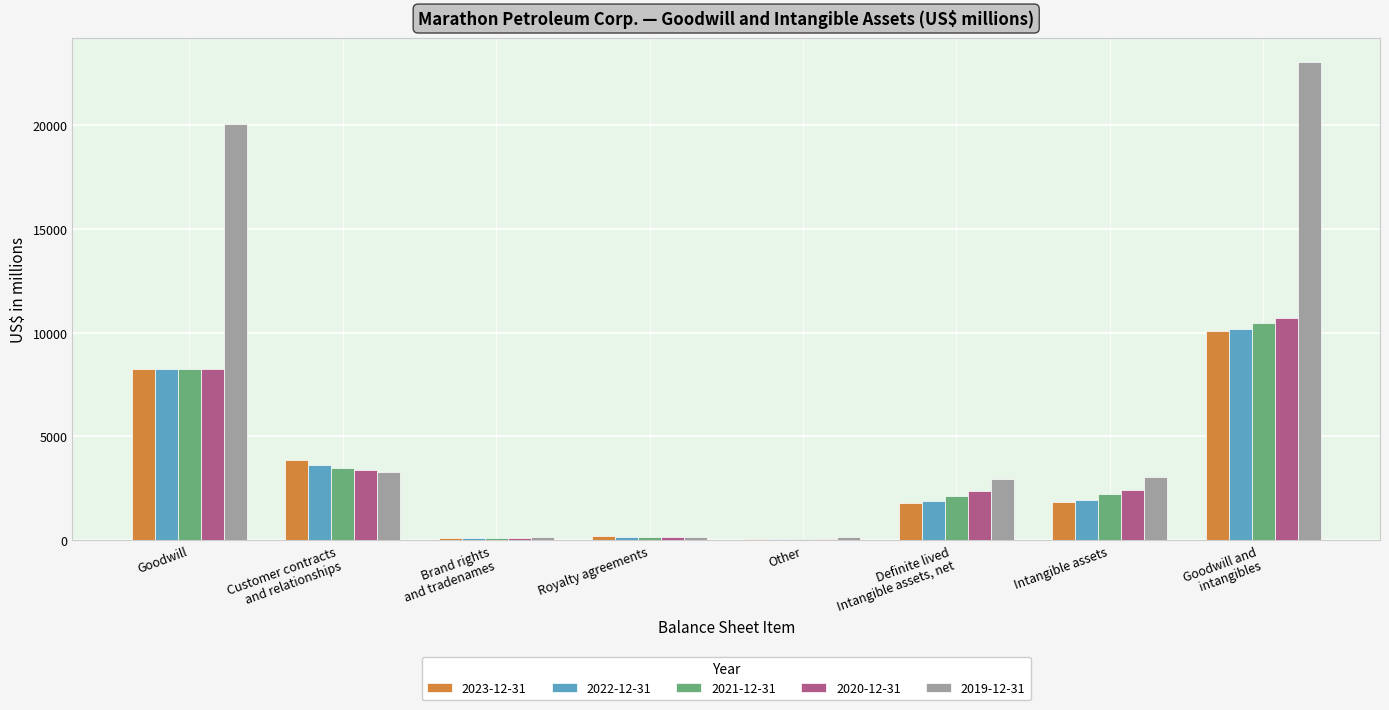

Which series has the largest total across all categories?

2019-12-31